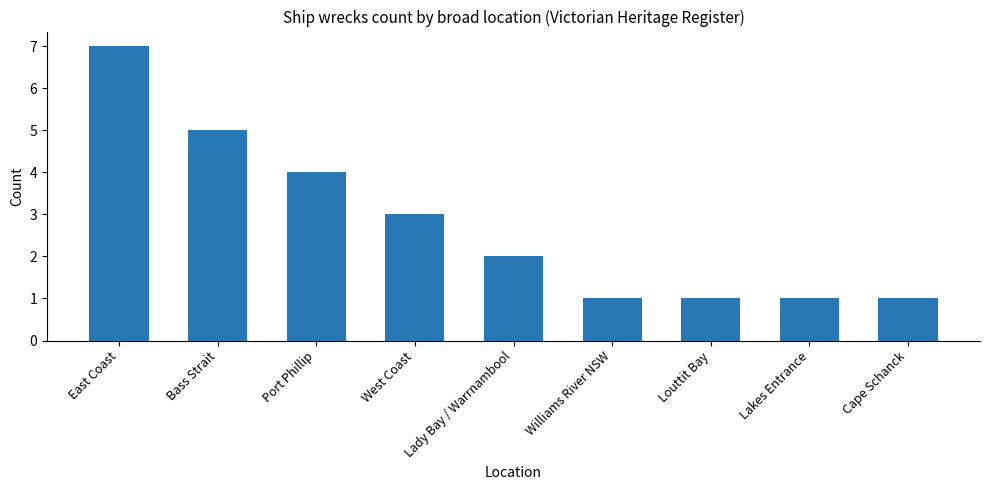

Reading right to left, list all the values displayed in this chart.

Cape Schanck=1	Lakes Entrance=1	Louttit Bay=1	Williams River NSW=1	Lady Bay / Warrnambool=2	West Coast=3	Port Phillip=4	Bass Strait=5	East Coast=7